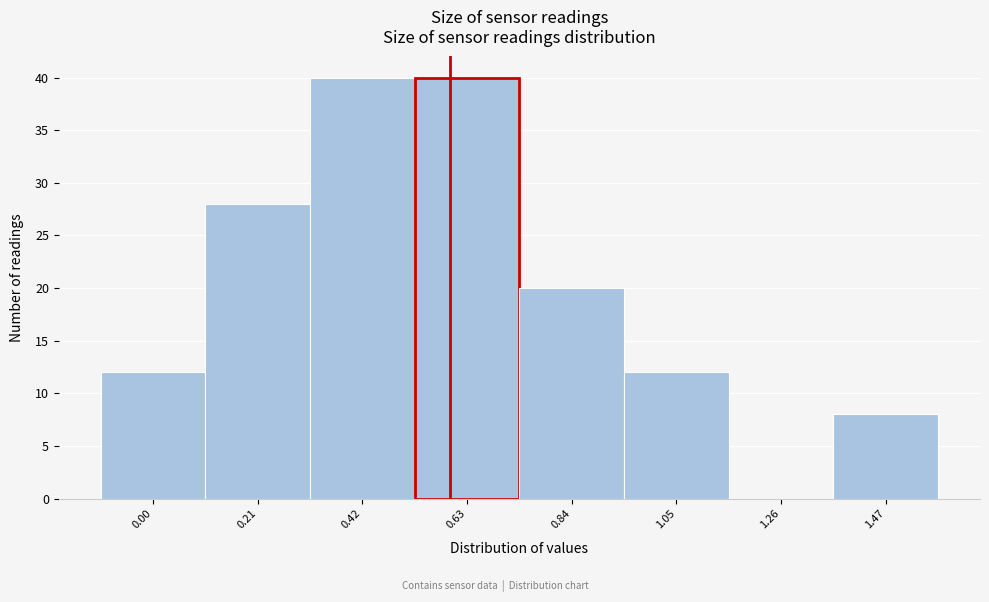

Reading left to right, what are all the values shown in this chart?

0.00=12	0.21=28	0.42=40	0.63=40	0.84=20	1.05=12	1.26=0	1.47=8